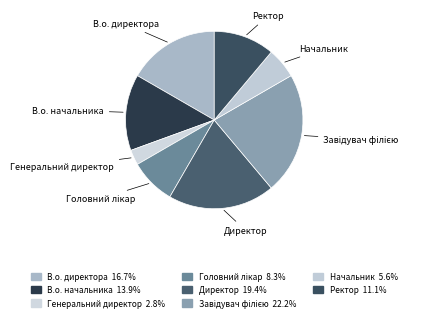

Which category has the biggest portion of the pie?

Завідувач філією